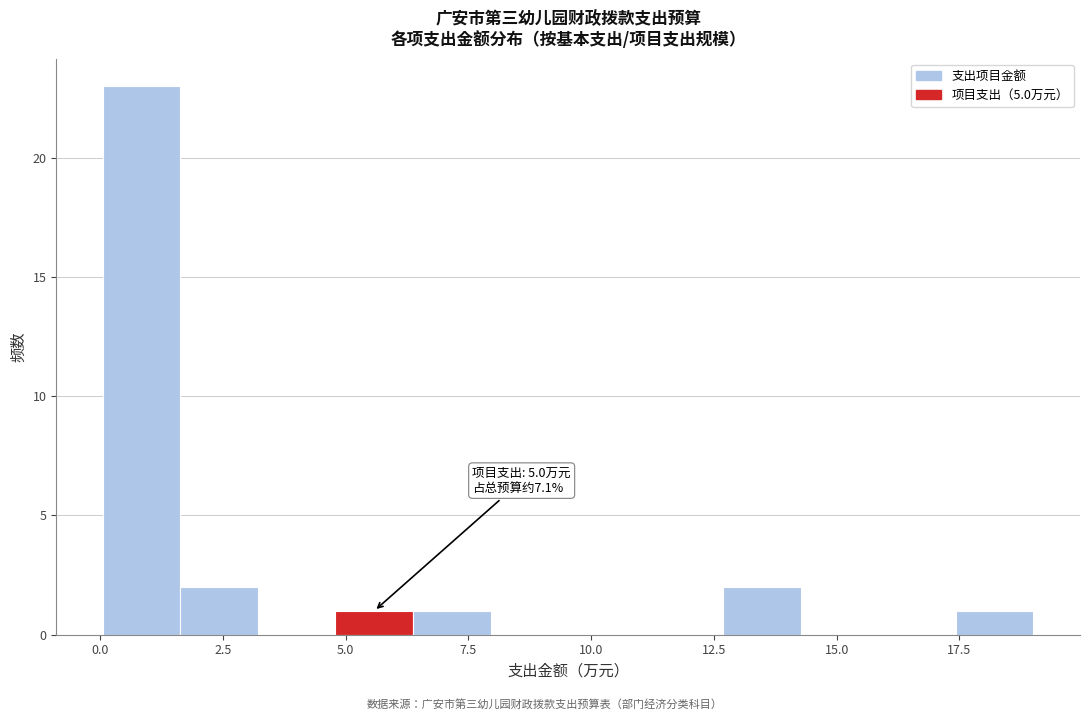

Around what value on the x-axis is the tallest bar? Give the approximate position of its centre, as read against the axis.

1.0